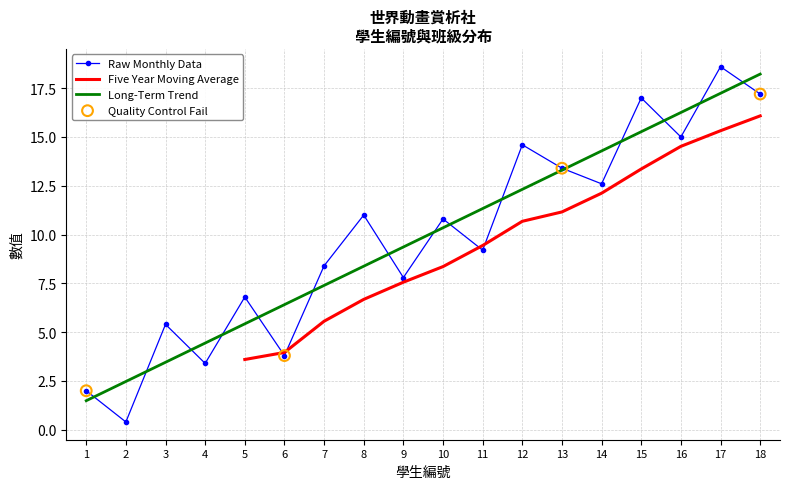

Which series has the largest Y range (max minus min)?

Raw Monthly Data